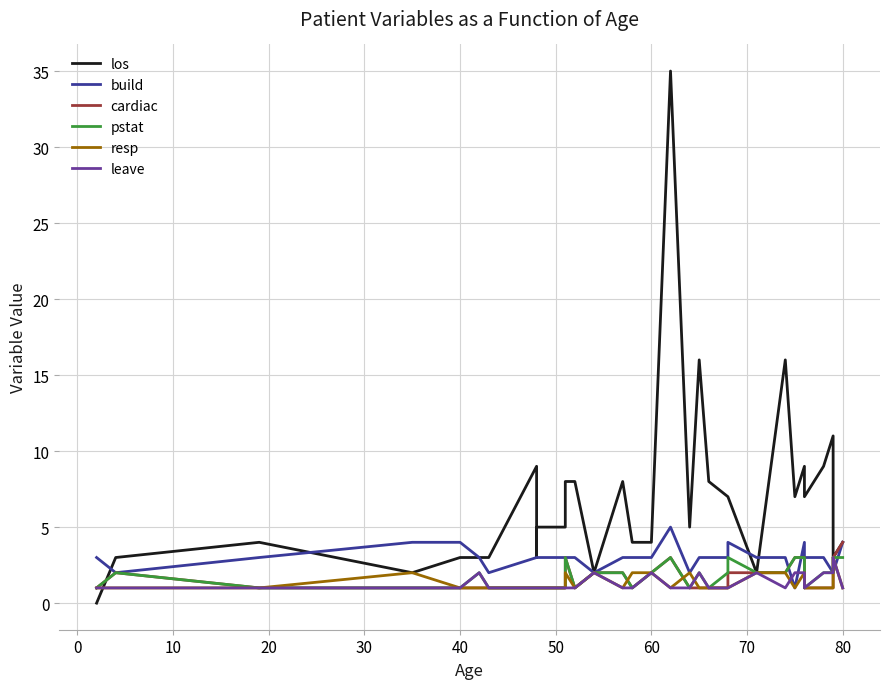

Reading left to right, transcribe all the data shown in this chart.

los: 0	3	4	2	3	3	3	9	3	5	5	8	8	2	8	4	4	35	5	16	8	7	7	2	16	7	9	7	9	11	3	4
build: 3	2	3	4	4	3	2	3	3	3	3	3	3	2	3	3	3	5	2	3	3	3	4	3	3	1	4	3	3	2	2	4
cardiac: 1	2	1	1	1	1	1	1	1	1	1	3	1	2	2	1	2	3	1	1	1	1	2	2	2	3	3	1	1	1	3	4
pstat: 1	2	1	1	1	2	1	1	1	1	1	3	1	2	2	1	2	3	1	2	1	2	3	2	2	3	3	1	2	2	3	3
resp: 1	1	1	2	1	1	1	1	1	1	1	2	1	2	1	2	2	1	2	1	1	1	1	2	2	1	2	1	1	1	3	1
leave: 1	1	1	1	1	2	1	1	1	1	1	1	1	2	1	1	2	1	1	2	1	1	1	2	1	2	2	1	2	2	3	1